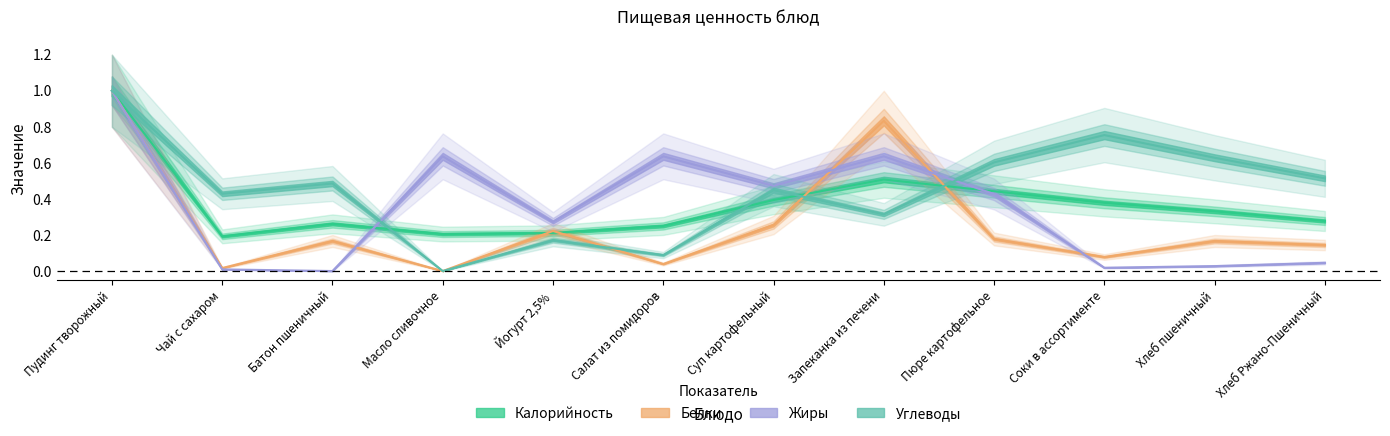

Reading left to right, transcribe all the data shown in this chart.

Калорийность: Пудинг творожный=1.0	Чай с сахаром=0.2	Батон пшеничный=0.3	Масло сливочное=0.2	Йогурт 2,5%=0.2	Салат из помидоров=0.3	Суп картофельный=0.4	Запеканка из печени=0.5	Пюре картофельное=0.4	Соки в ассортименте=0.4	Хлеб пшеничный=0.3	Хлеб Ржано-Пшеничный=0.3
Белки: Пудинг творожный=1.0	Чай с сахаром=0.0	Батон пшеничный=0.2	Масло сливочное=0.0	Йогурт 2,5%=0.2	Салат из помидоров=0.0	Суп картофельный=0.3	Запеканка из печени=0.8	Пюре картофельное=0.2	Соки в ассортименте=0.1	Хлеб пшеничный=0.2	Хлеб Ржано-Пшеничный=0.1
Жиры: Пудинг творожный=1.0	Чай с сахаром=0.0	Батон пшеничный=0.0	Масло сливочное=0.6	Йогурт 2,5%=0.3	Салат из помидоров=0.6	Суп картофельный=0.5	Запеканка из печени=0.6	Пюре картофельное=0.4	Соки в ассортименте=0.0	Хлеб пшеничный=0.0	Хлеб Ржано-Пшеничный=0.0
Углеводы: Пудинг творожный=1.0	Чай с сахаром=0.4	Батон пшеничный=0.5	Масло сливочное=0.0	Йогурт 2,5%=0.2	Салат из помидоров=0.1	Суп картофельный=0.4	Запеканка из печени=0.3	Пюре картофельное=0.6	Соки в ассортименте=0.8	Хлеб пшеничный=0.6	Хлеб Ржано-Пшеничный=0.5